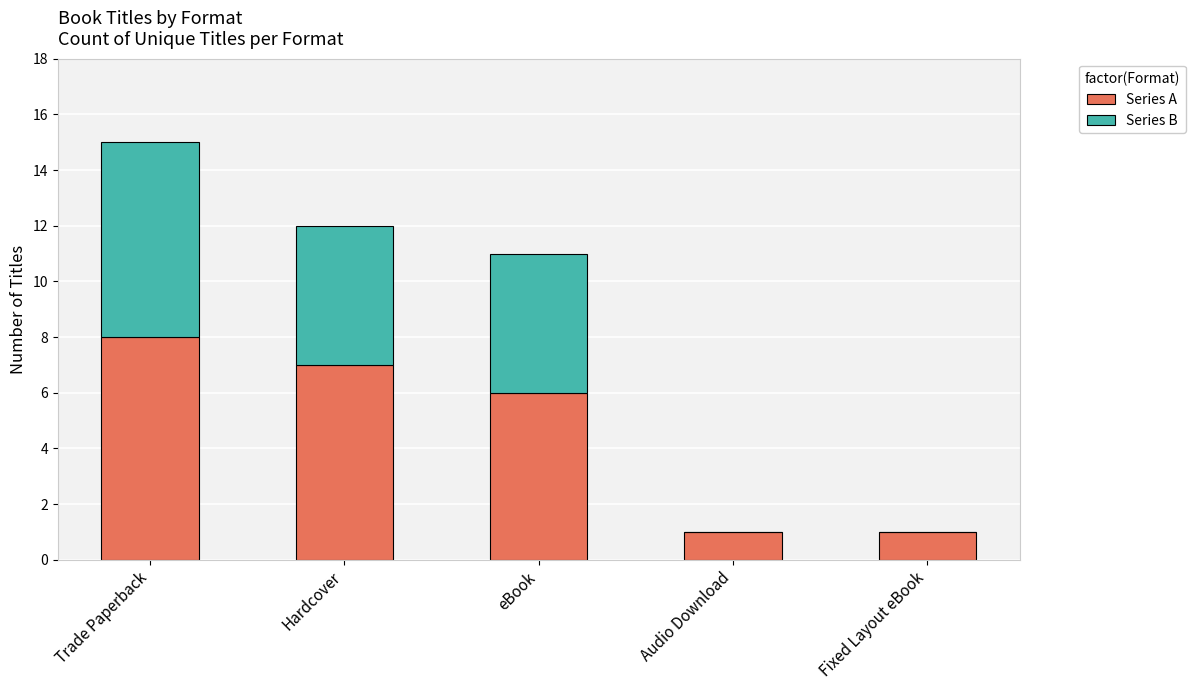

What is the sum of all Series A values?

23